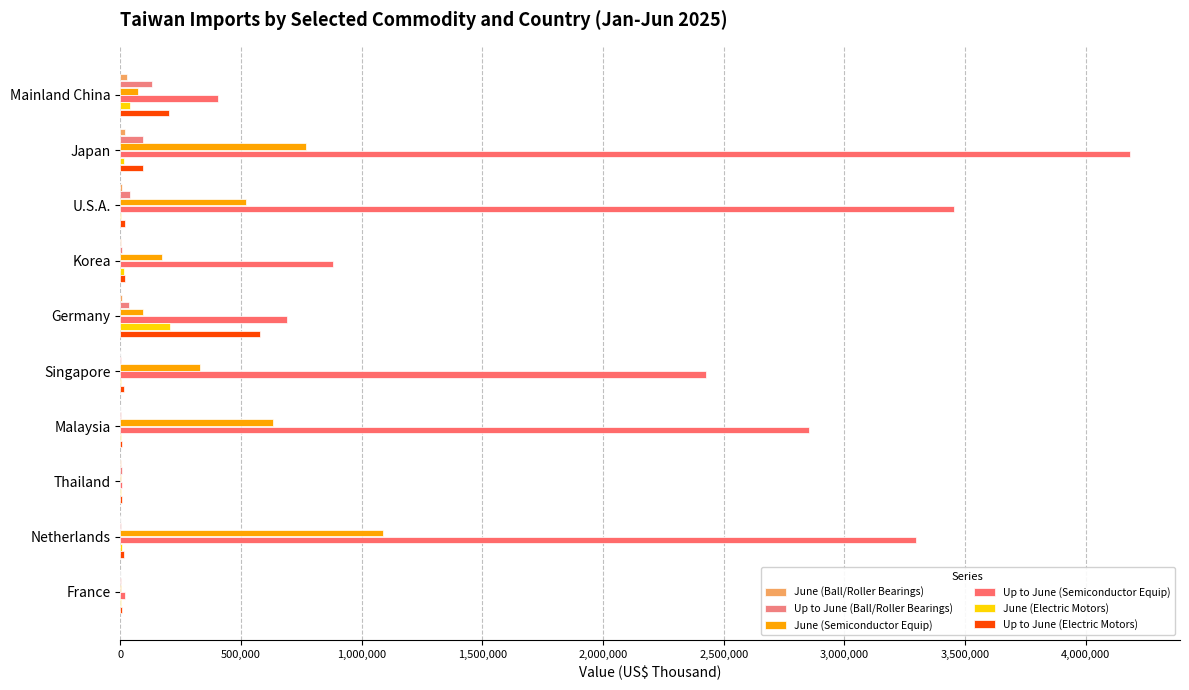

Which series has the largest total across all categories?

Up to June (Semiconductor Equip)